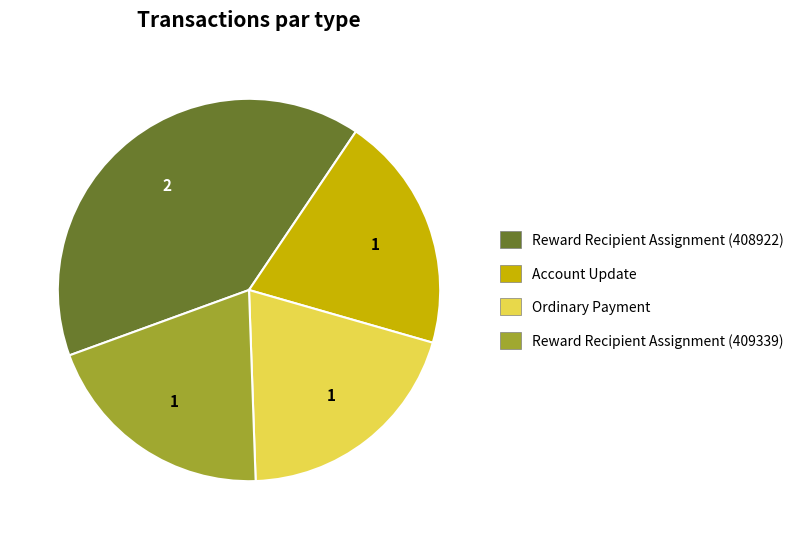

True or false: Ordinary Payment accounts for 26% of the total.

False